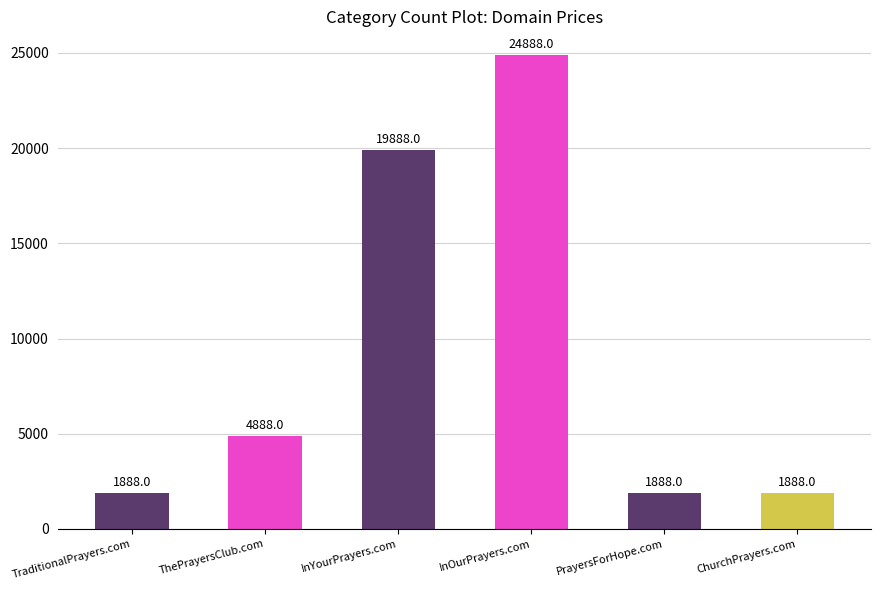

How many data points are less than 4888?

3